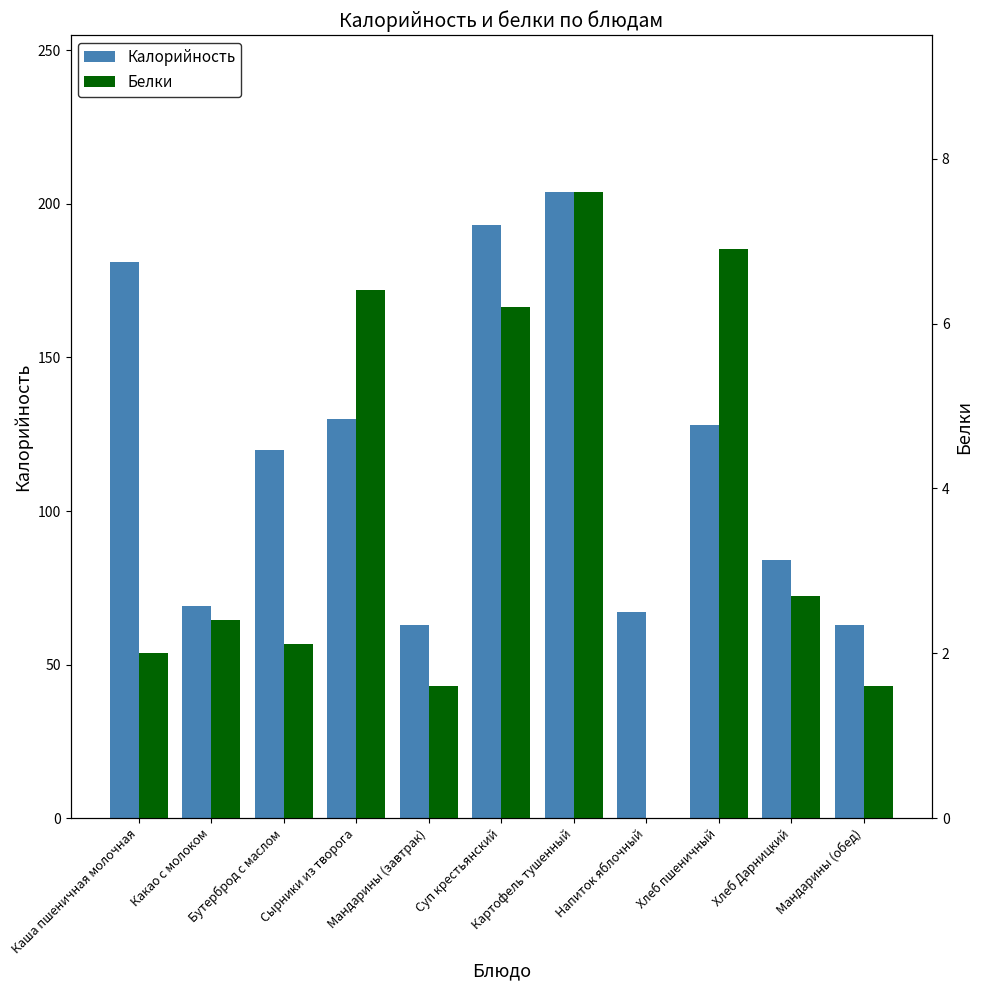

At which label does Калорийность first exceed 120?

Каша пшеничная молочная